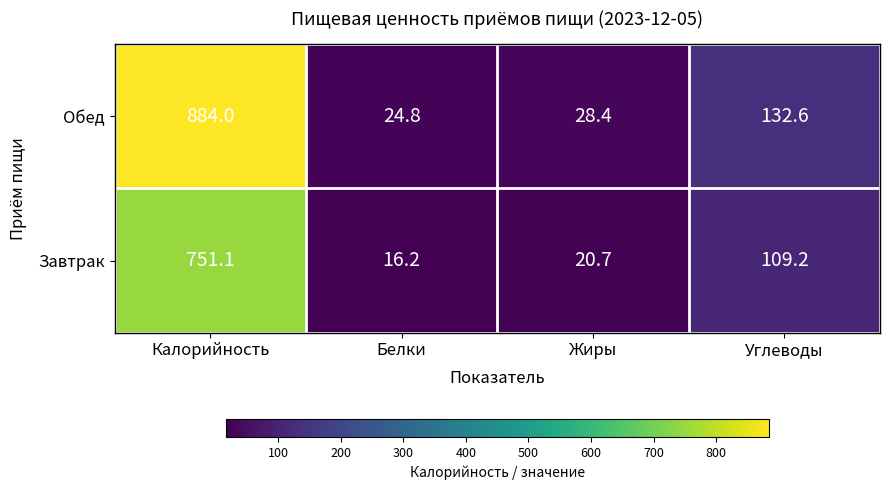

How many data points in Завтрак are above 109?

2